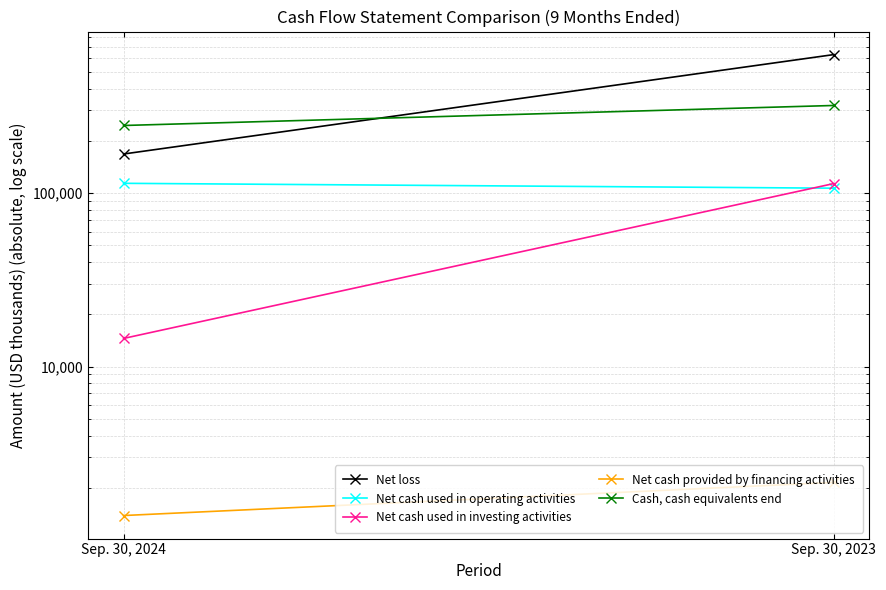

The Net loss series shows 168069 at Sep. 30, 2024. True or false?

True